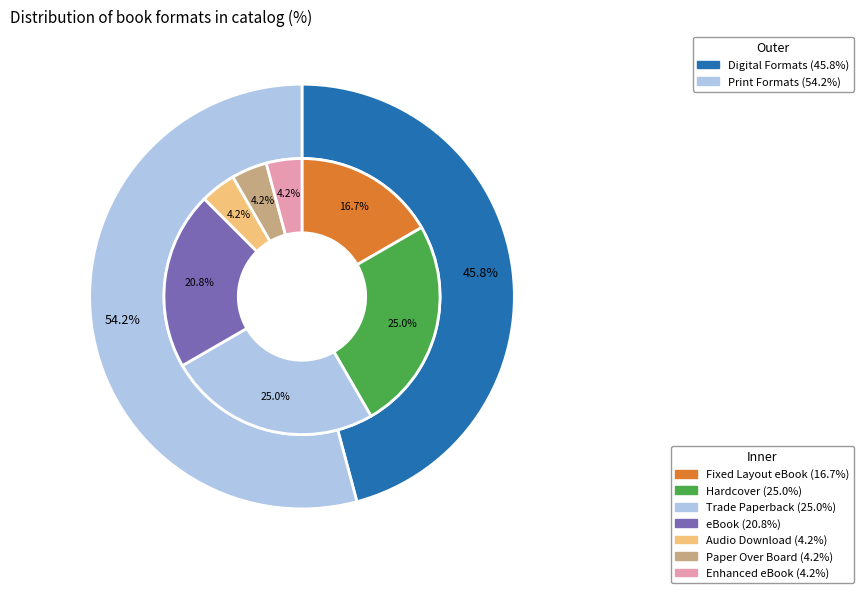

What percentage is the Fixed Layout eBook slice, to the nearest percent?

17%